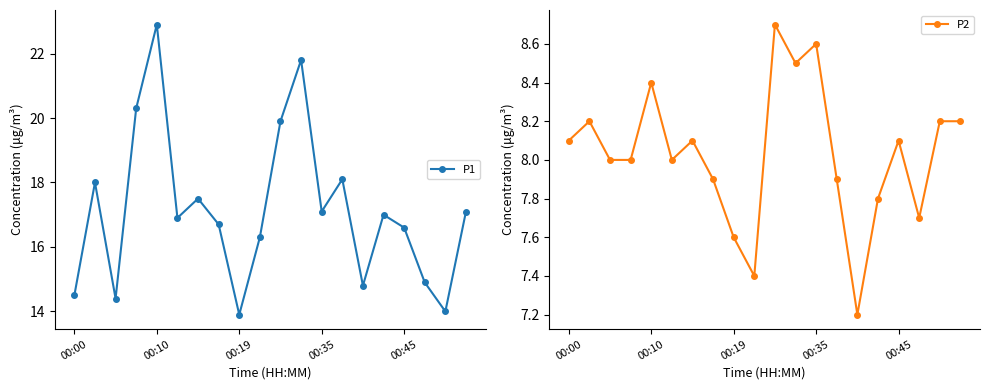

Which category has the highest value in the P1 series?

00:10